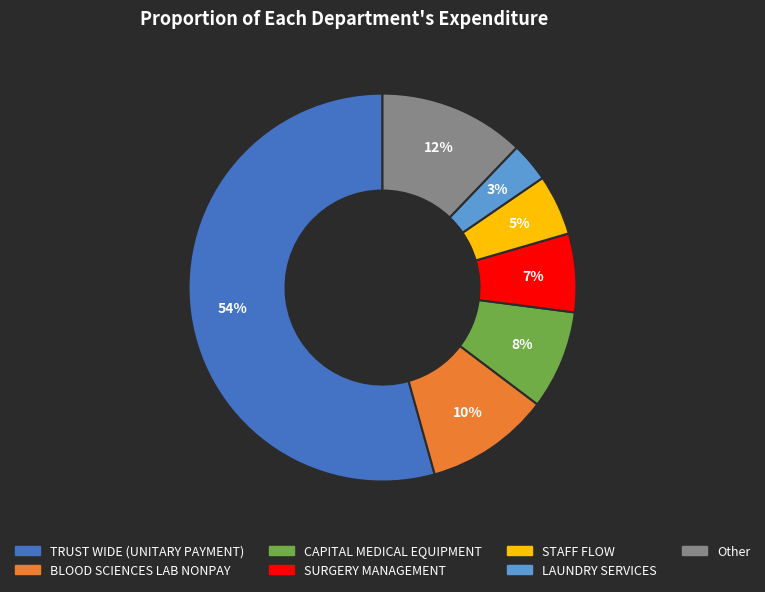

Between CAPITAL MEDICAL EQUIPMENT and TRUST WIDE (UNITARY PAYMENT), which is larger?

TRUST WIDE (UNITARY PAYMENT)